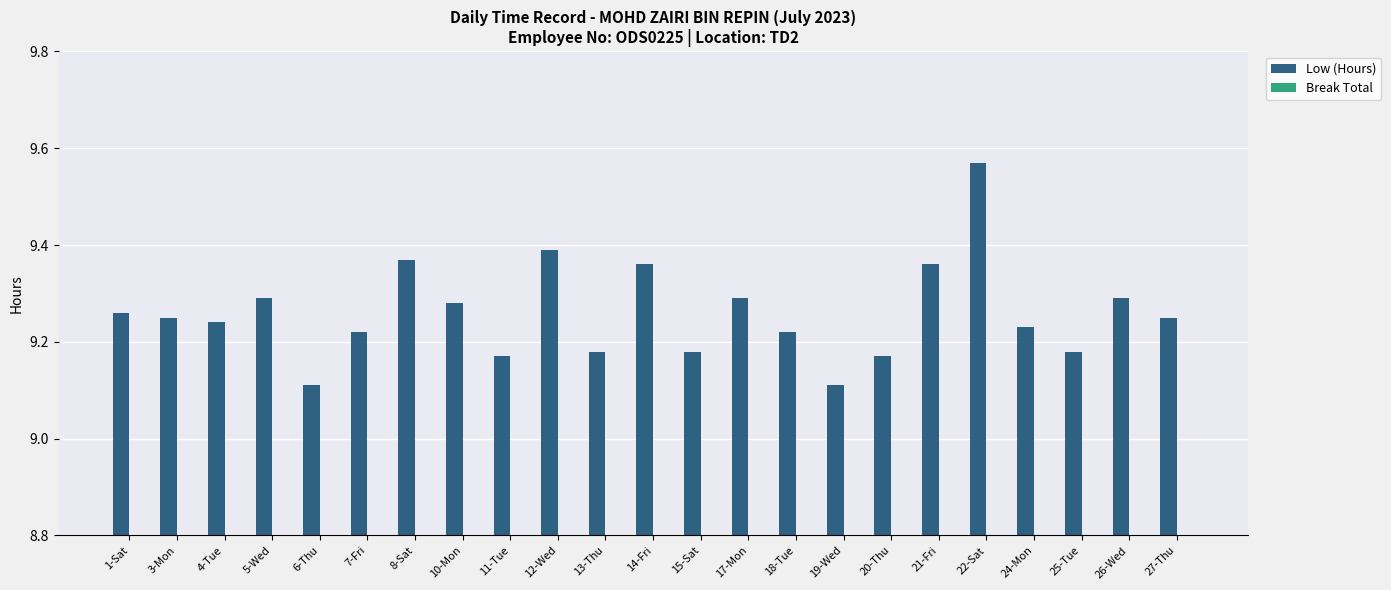

What is the label of the 2nd bar from the left?

3-Mon